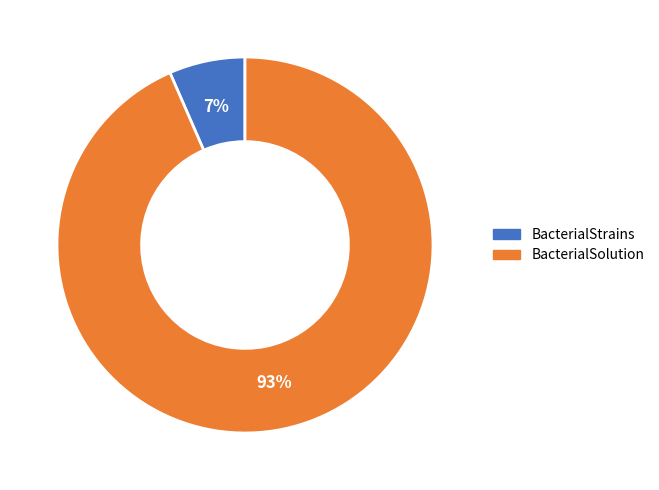

Is there a majority slice in this chart?

Yes